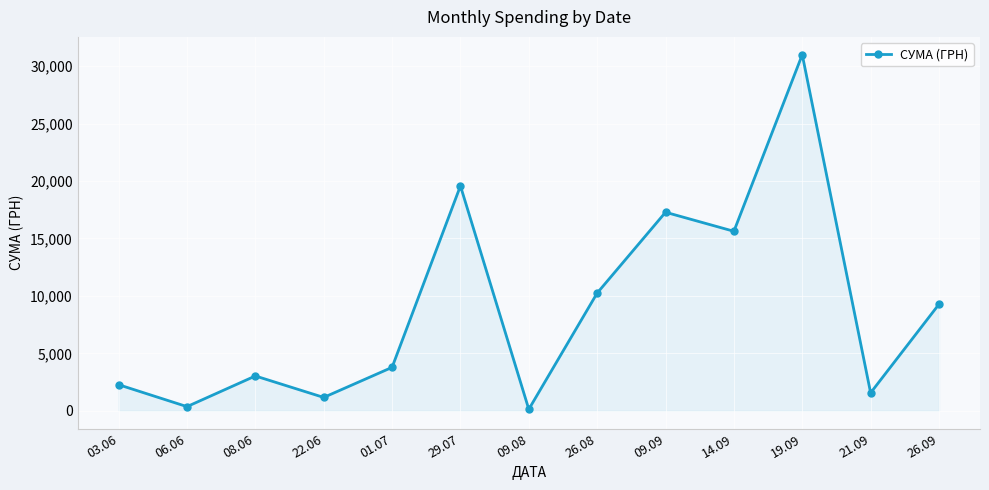

Count the number of data series in this chart.

1